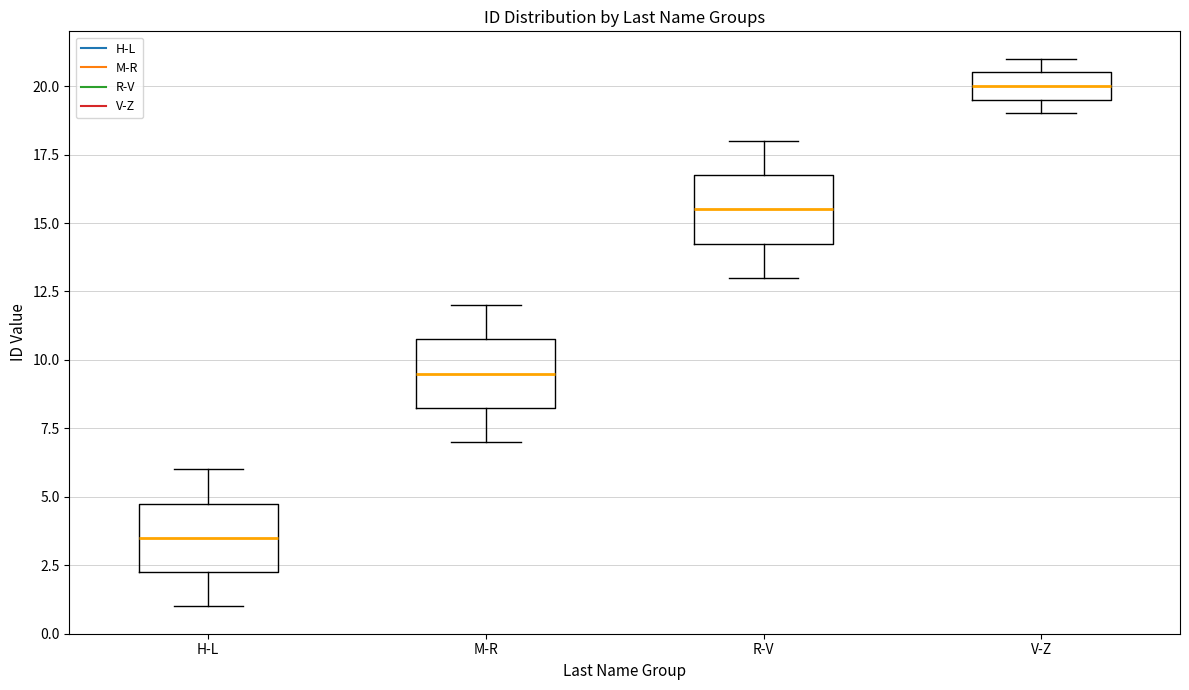

Which box's median line is the highest?

V-Z